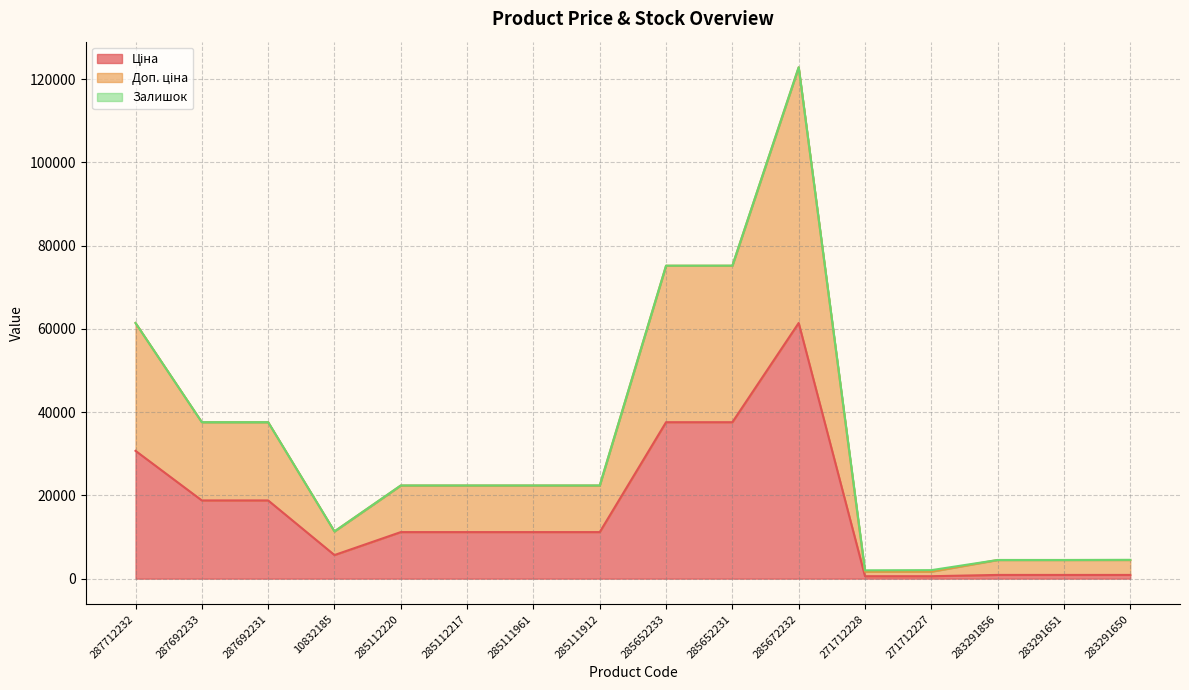

Does the chart display data point markers on the line(s)?

No